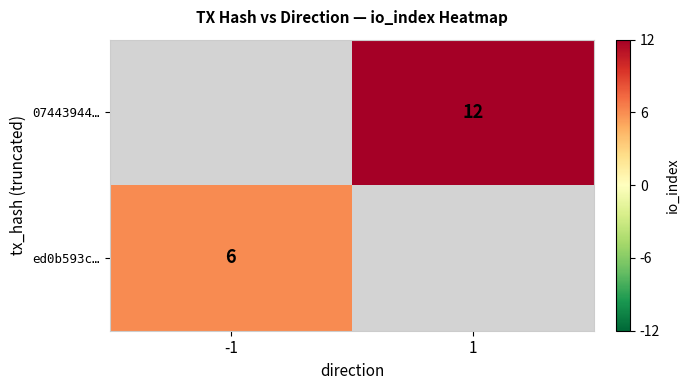

How many distinct data groups are displayed?

2